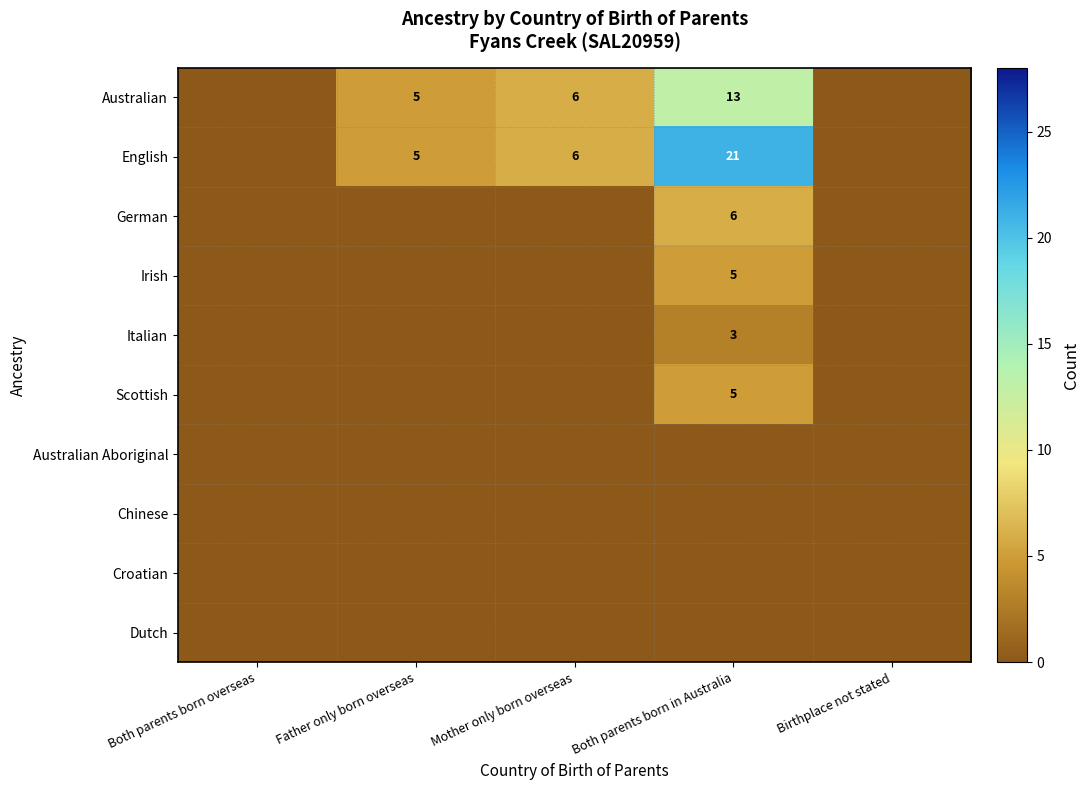

Is it true that Australian equals 19 at Both parents born in Australia?

False